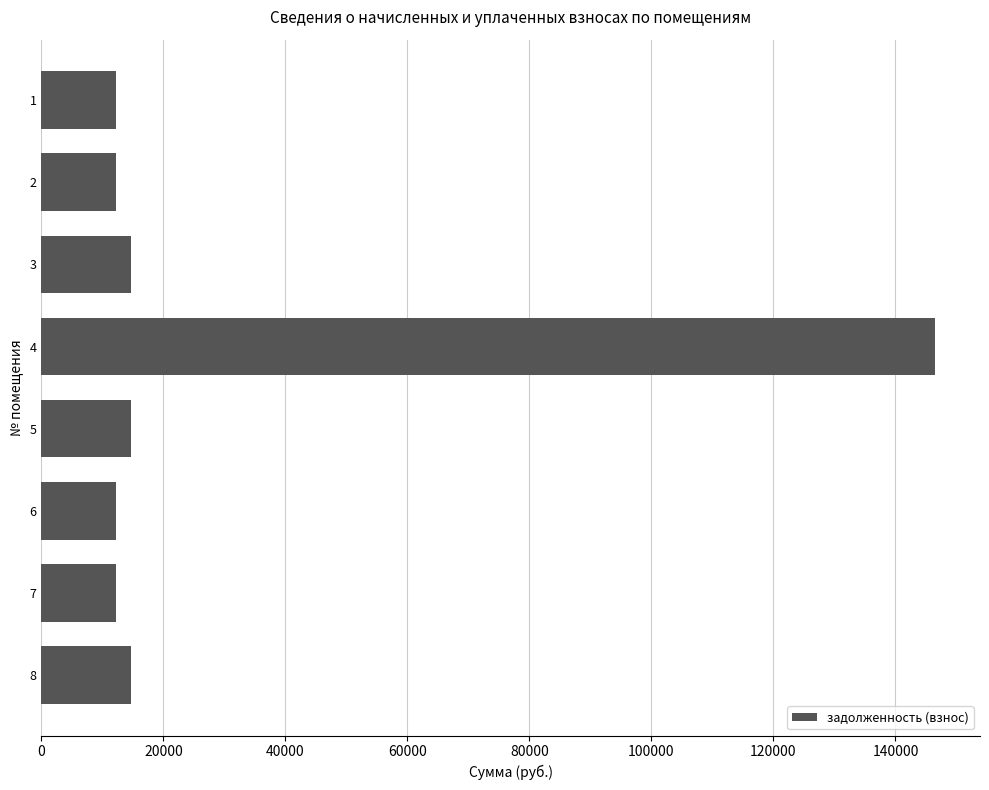

The value at 4 is 146530.1. True or false?

True